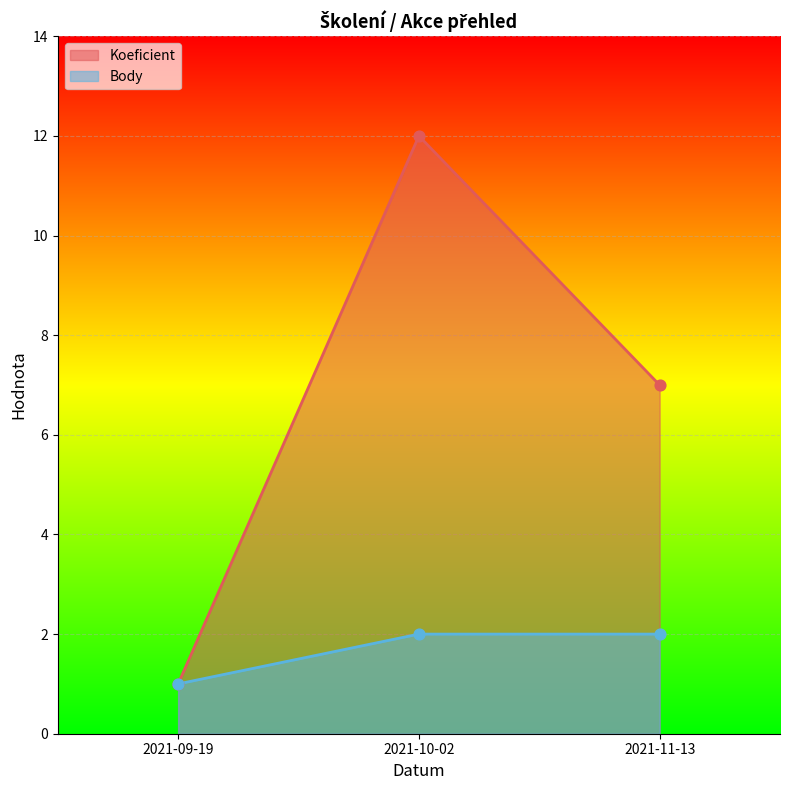

Is the value of Body at 2021-11-13 greater than the value of Koeficient at 2021-09-19?

Yes